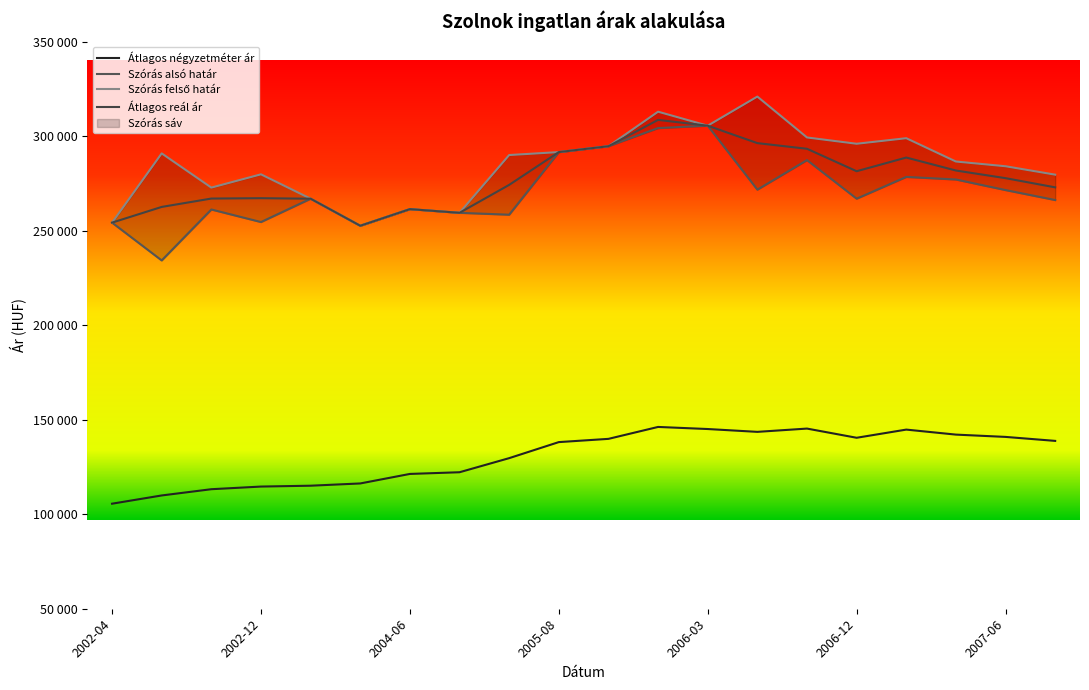

At 2002-12, list the series in order from smallest to largest.

Átlagos négyzetméter ár, Szórás alsó határ, Átlagos reál ár, Szórás felső határ